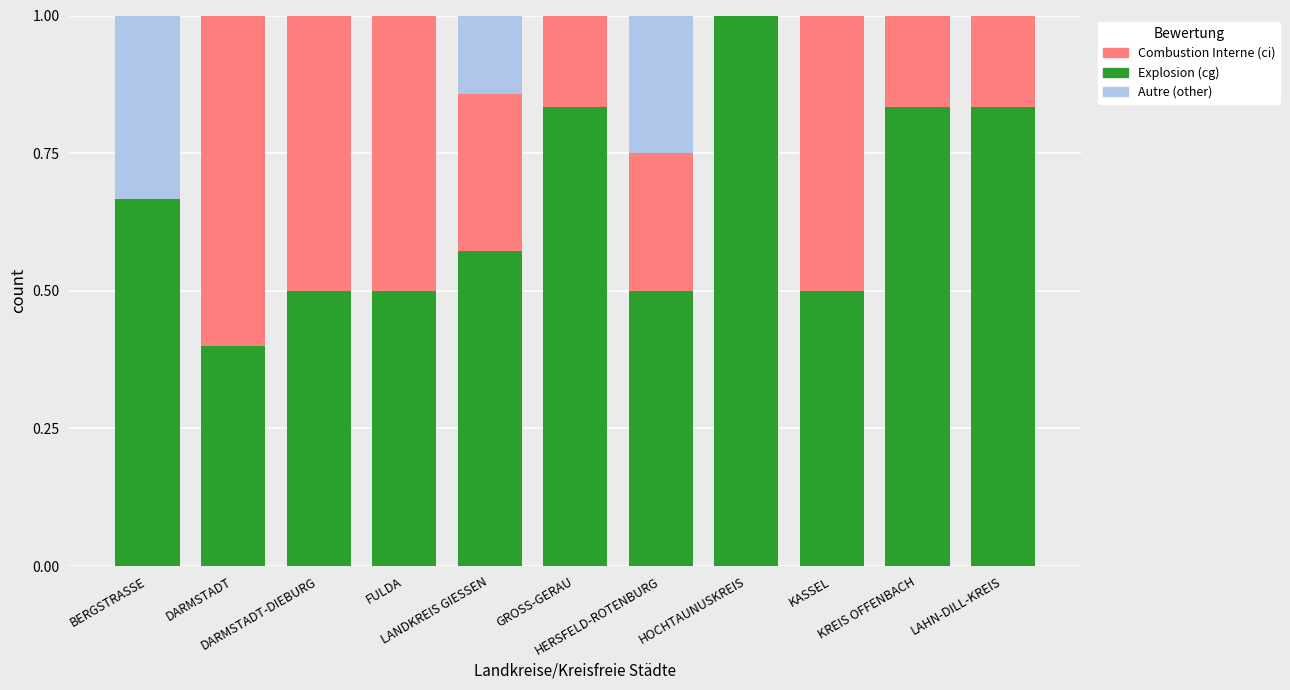

What position from the right is KREIS OFFENBACH?

2